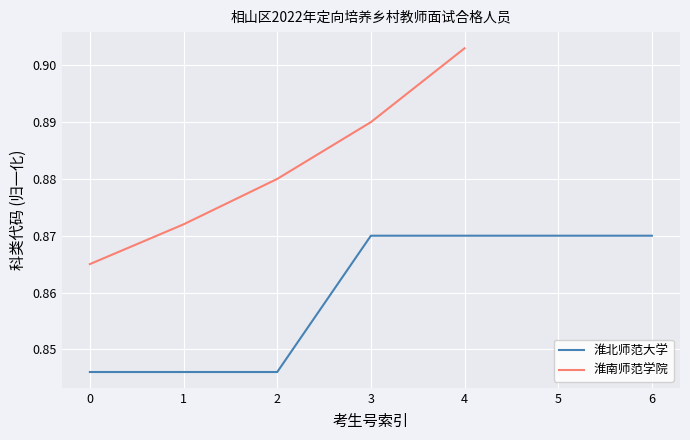

How many values are between 0 and 1?

7